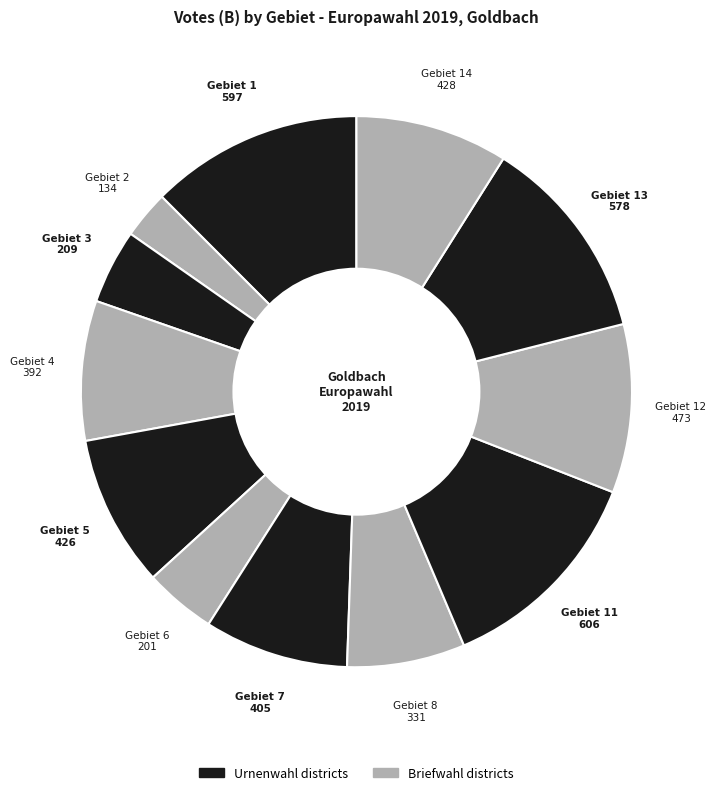

How many segments does this pie chart have?

12